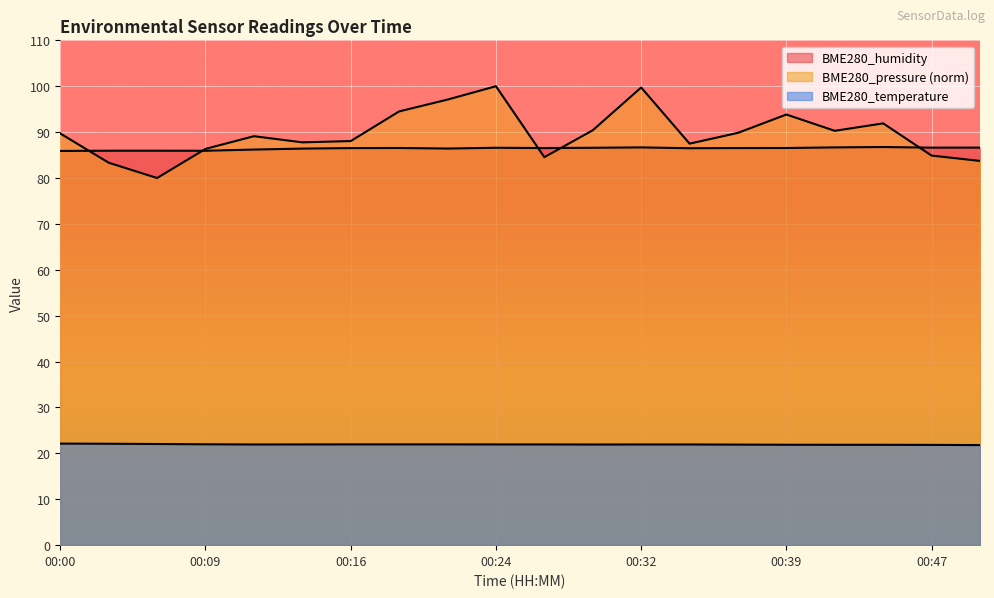

How many interior local valleys does the BME280_temperature series have?

2